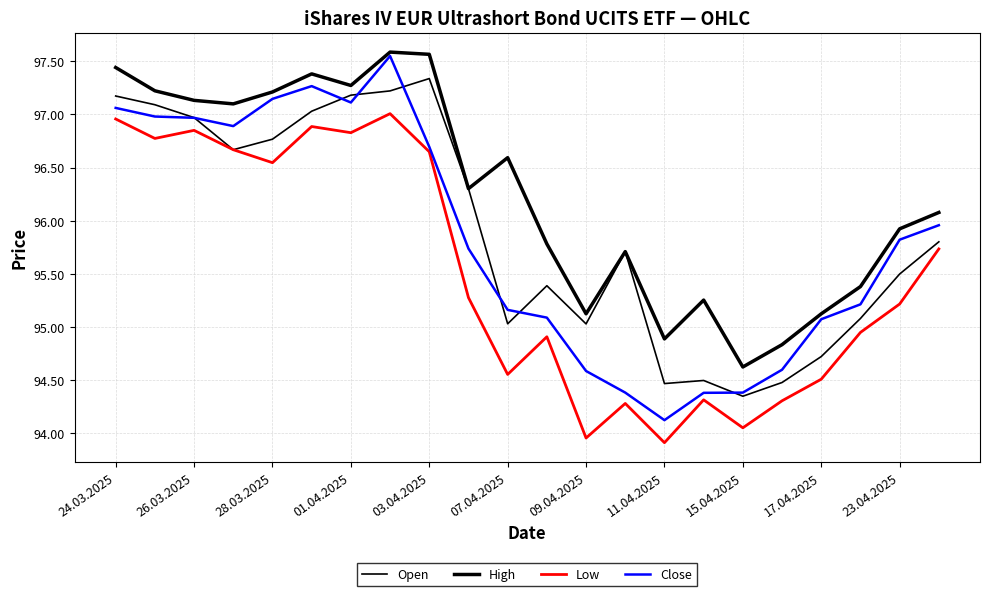

Which category has the lowest value in the Low series?

11.04.2025